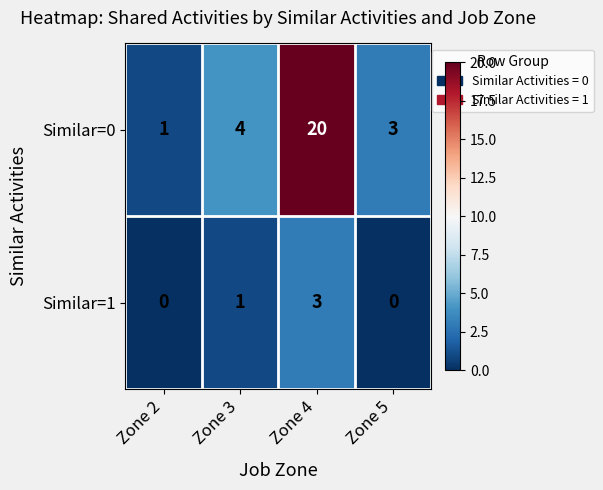

At which category is the sum across all series the highest?

Zone 4